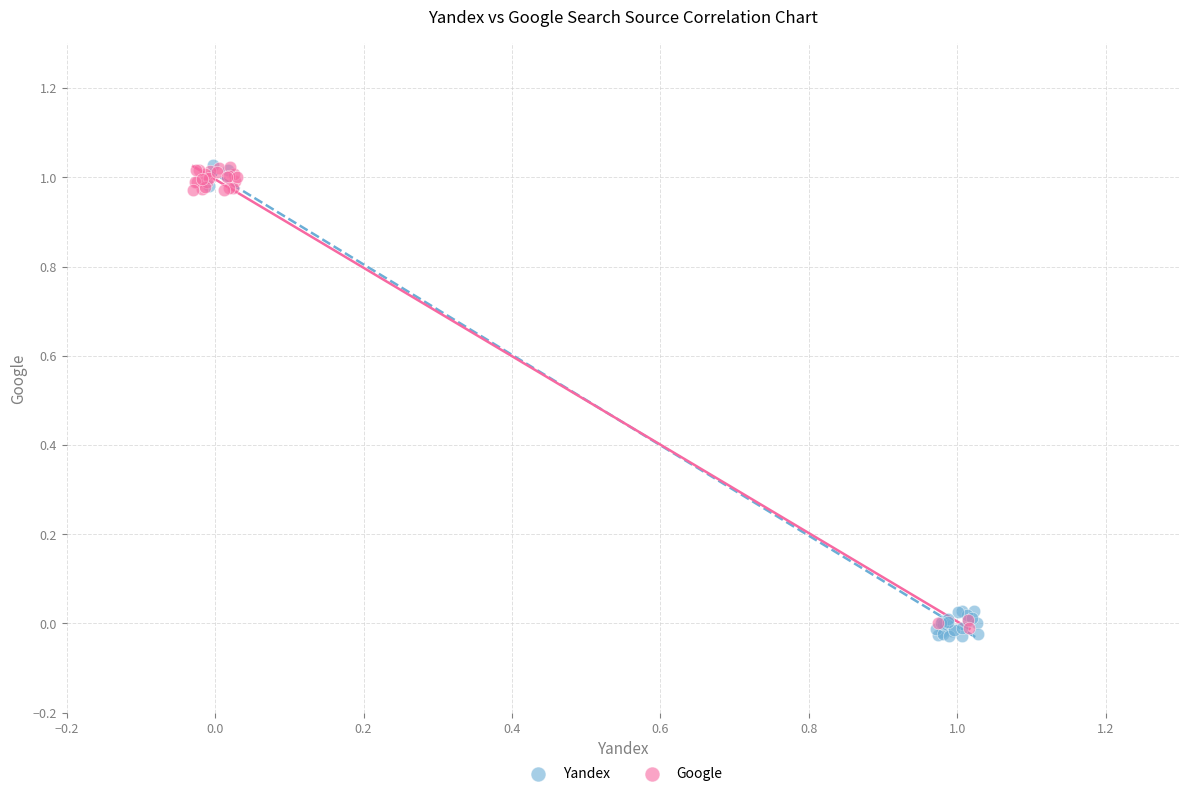

What are all the series names shown in the legend?

Yandex, Google